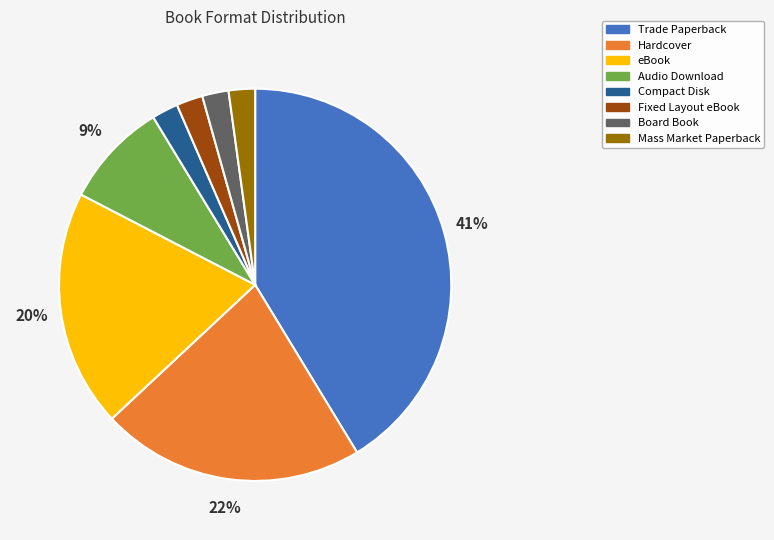

Which has a higher value, Audio Download or Trade Paperback?

Trade Paperback